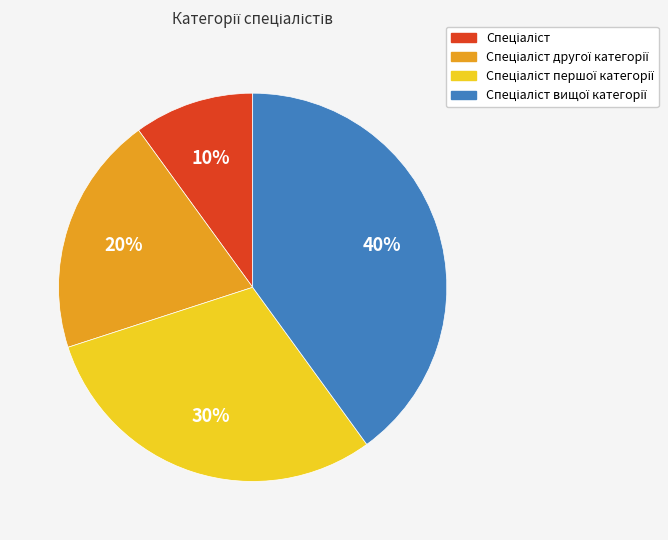

To the nearest percent, what is the difference between the largest and smallest slice percentages?

30%